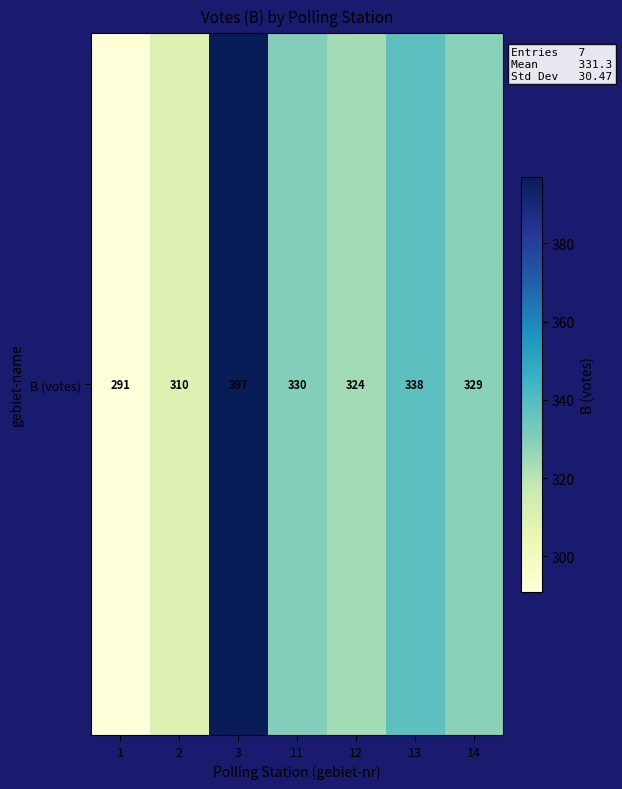

What is the change in value from 2 to 3?

+87